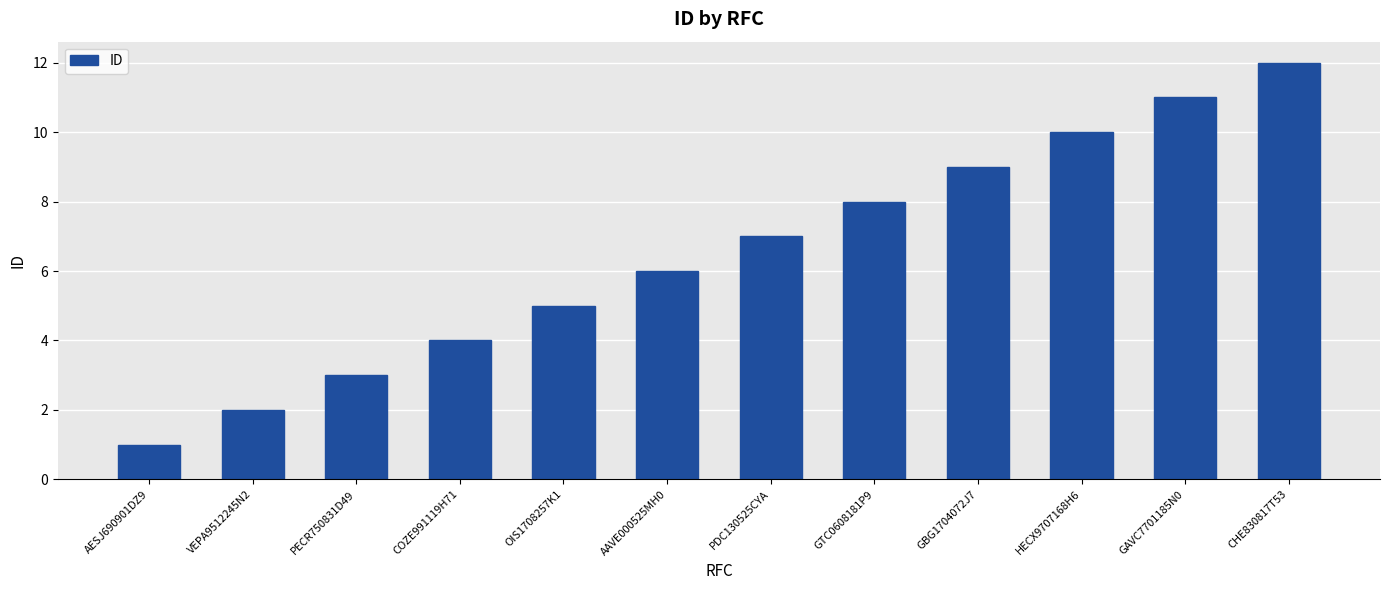

What is the difference between the values at GAVC7701185N0 and AAVE000525MH0?

5